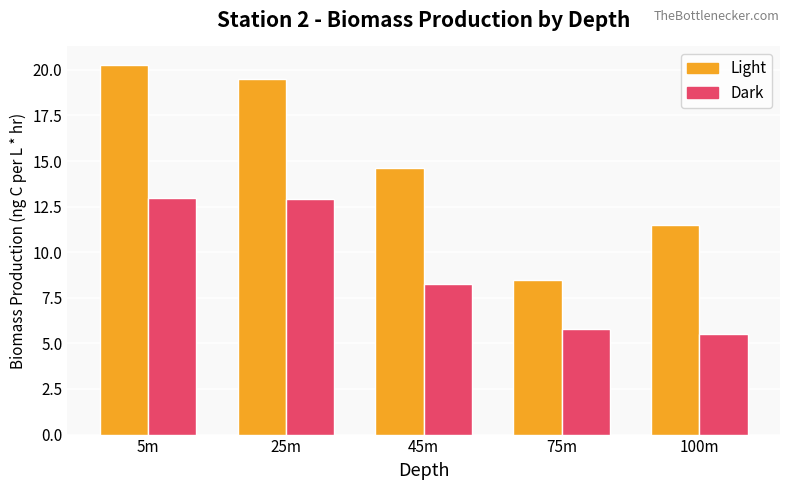

Rank the series by their average value, from lowest to highest.

Dark, Light